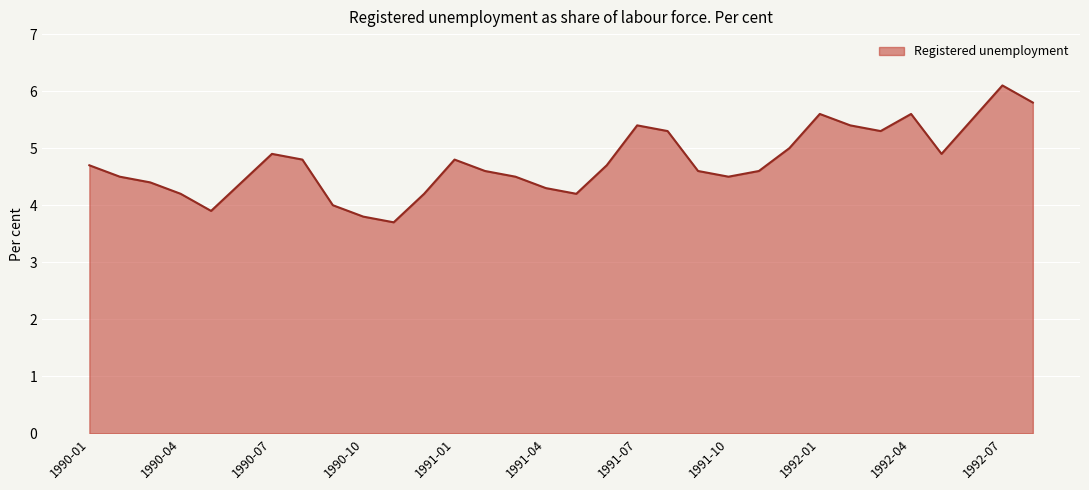

What is the maximum value shown in the chart?

6.1